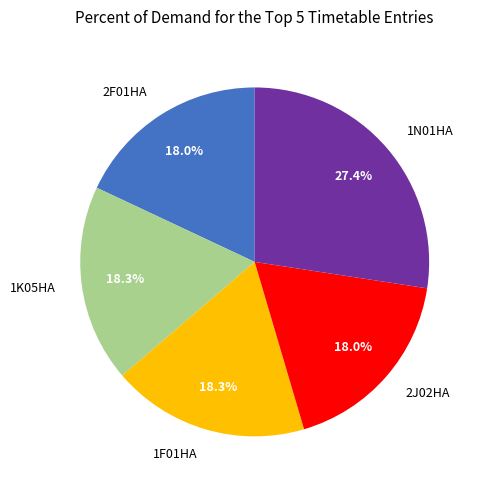

What percentage do 2F01HA and 1K05HA together represent?

36.3%